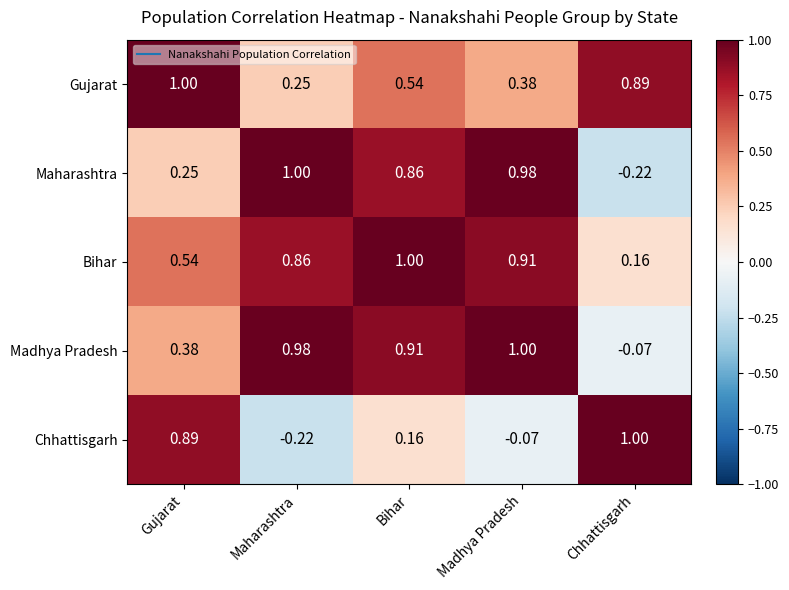

At which category is the sum across all series the highest?

Bihar